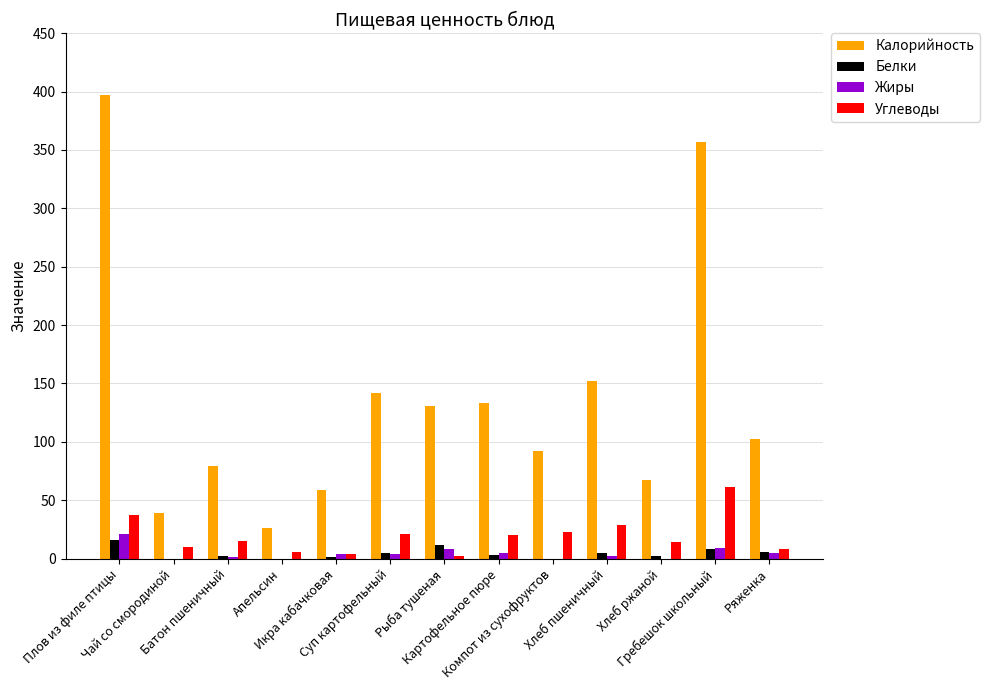

Which series has the largest total across all categories?

Калорийность